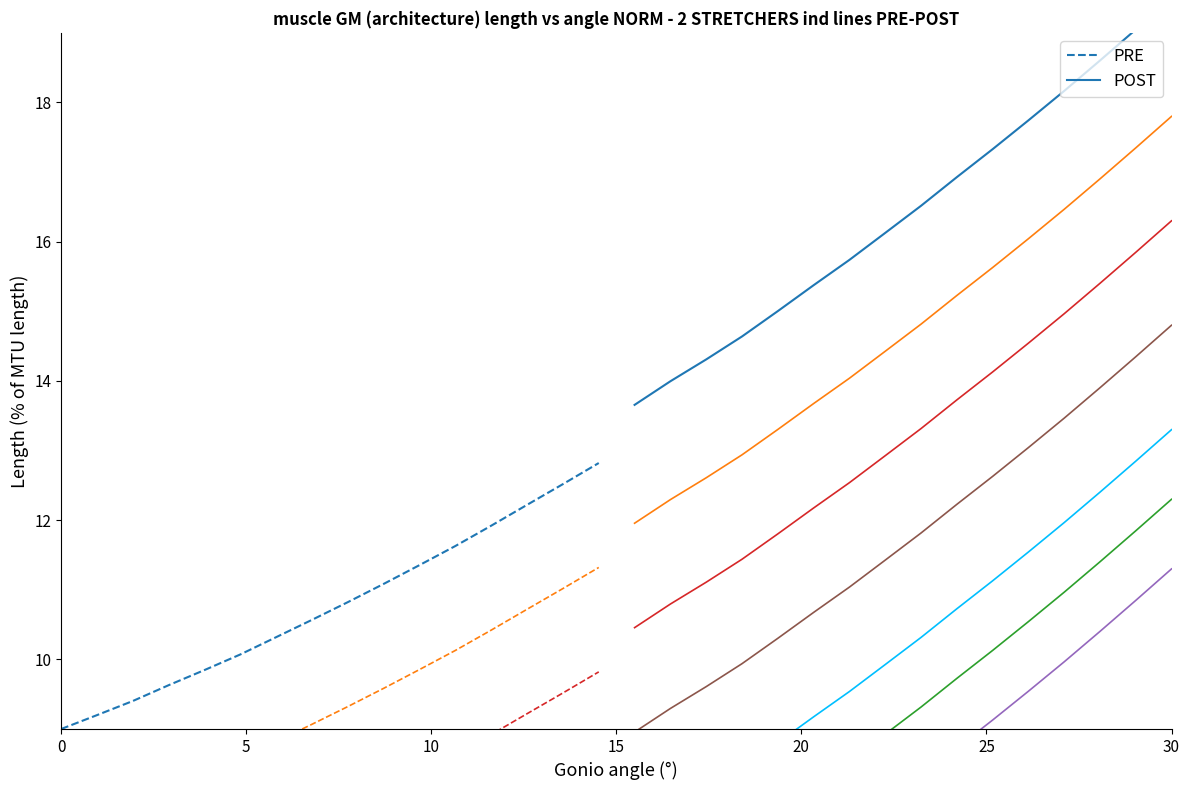

At how many categories does at least one series exceed 12?

16